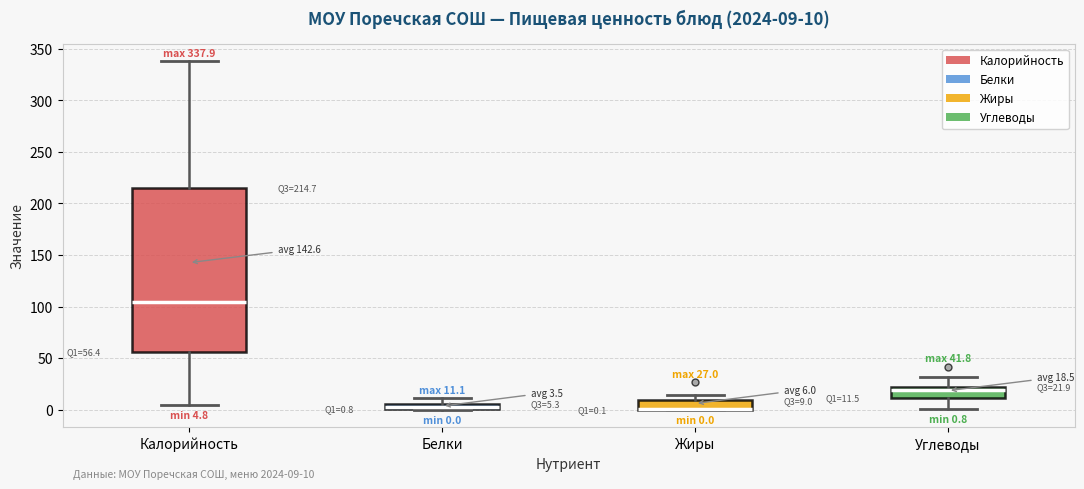

Comparing the boxes themselves (not the whiskers), which one is the tallest?

Калорийность